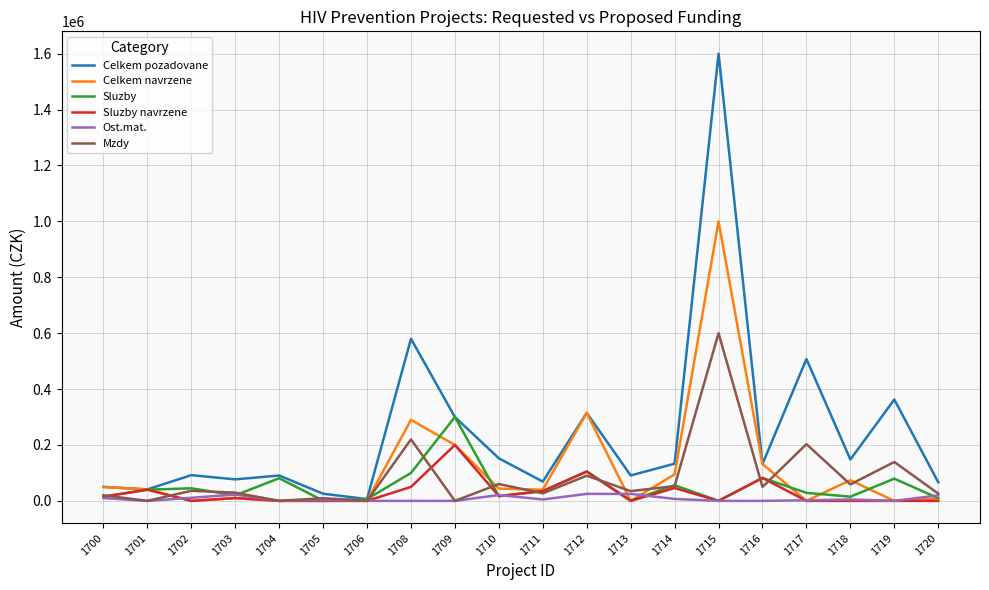

Does the chart have visible grid lines?

Yes